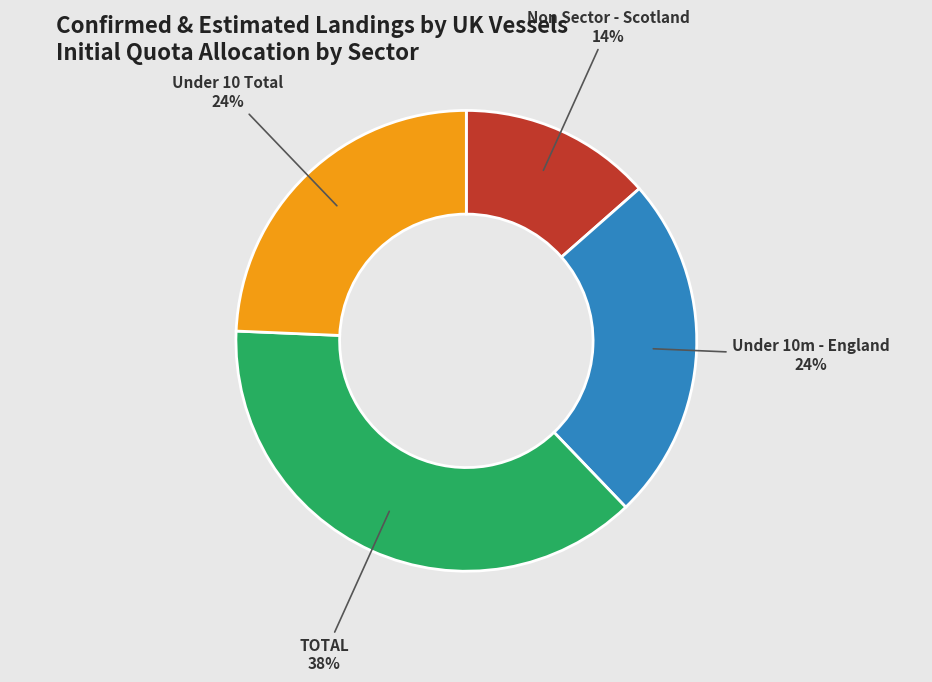

To the nearest percent, what is the average slice percentage?

25%